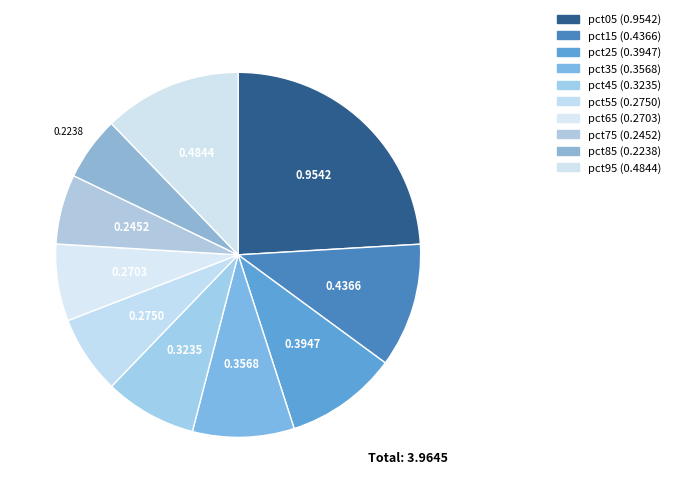

What is the total percentage of pct15 and pct85?

16.7%